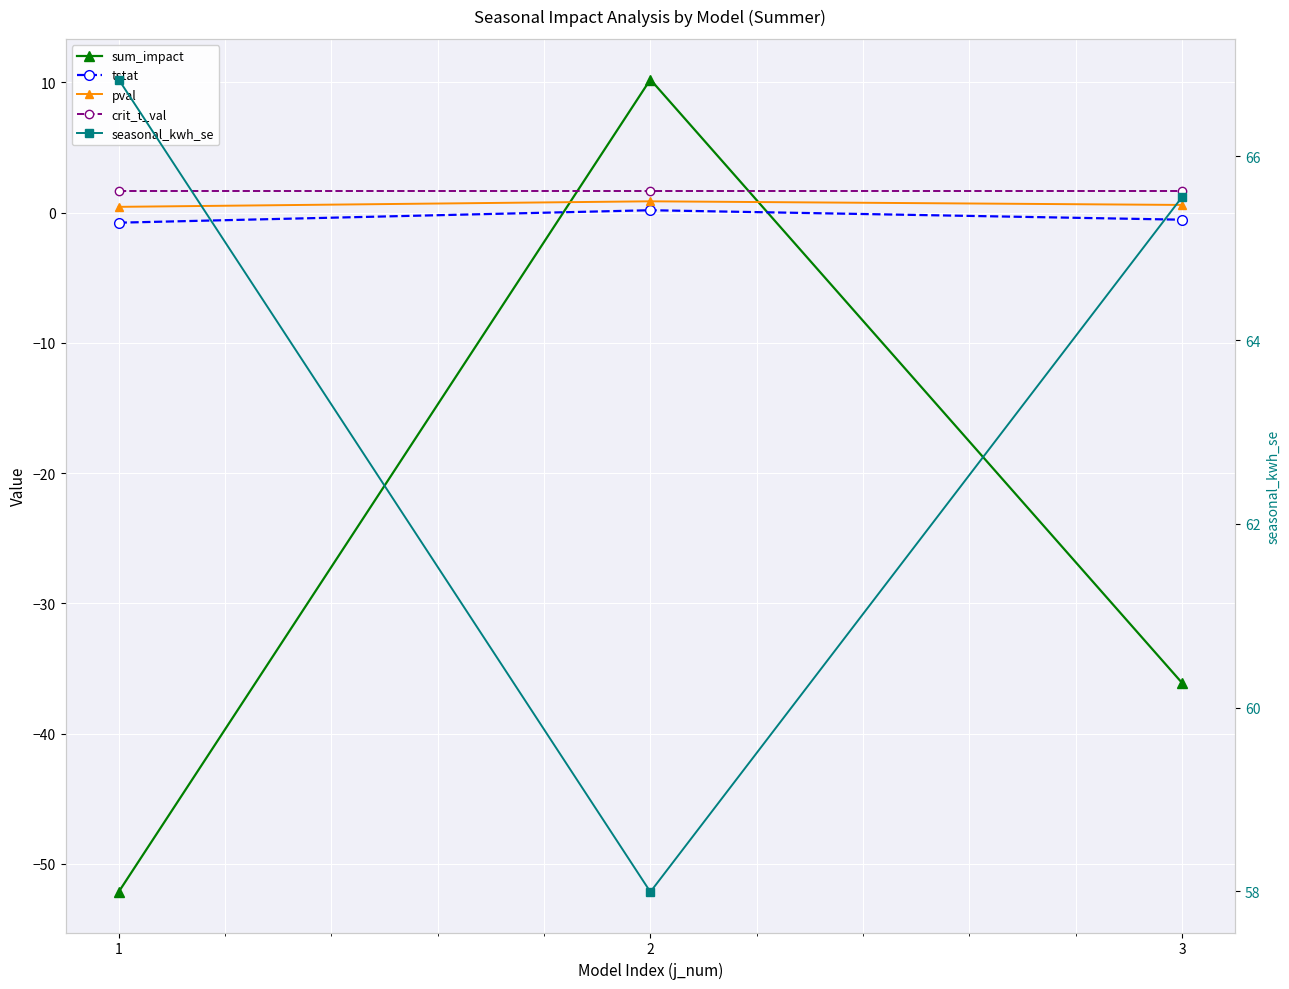

The sum_impact series shows -93.3 at 1. True or false?

False